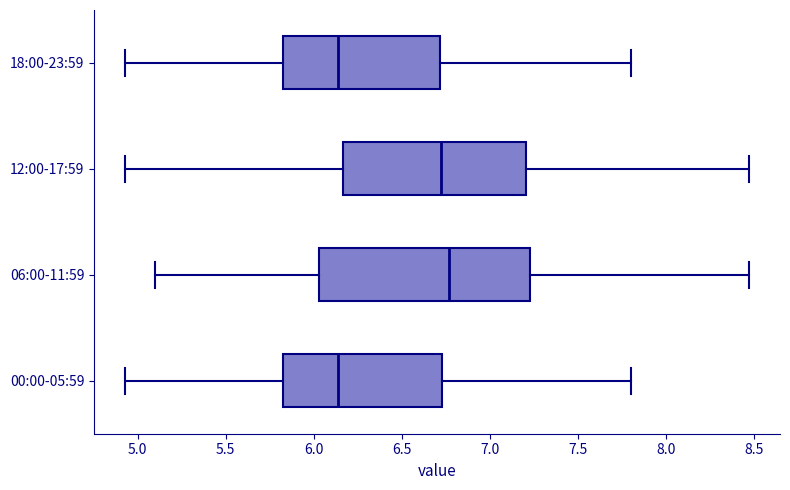

Reading bottom to top, read every box against the x-axis: the position of its median line, the range the box covers, and the ends of its whiskers. The values are not printed on the chart, so give them approximately, as read against the axis.

00:00-05:59: median 6.15, box 5.80 to 6.75, whiskers 4.95 to 7.80
06:00-11:59: median 6.75, box 6.05 to 7.25, whiskers 5.10 to 8.45
12:00-17:59: median 6.70, box 6.15 to 7.20, whiskers 4.95 to 8.45
18:00-23:59: median 6.15, box 5.80 to 6.70, whiskers 4.95 to 7.80